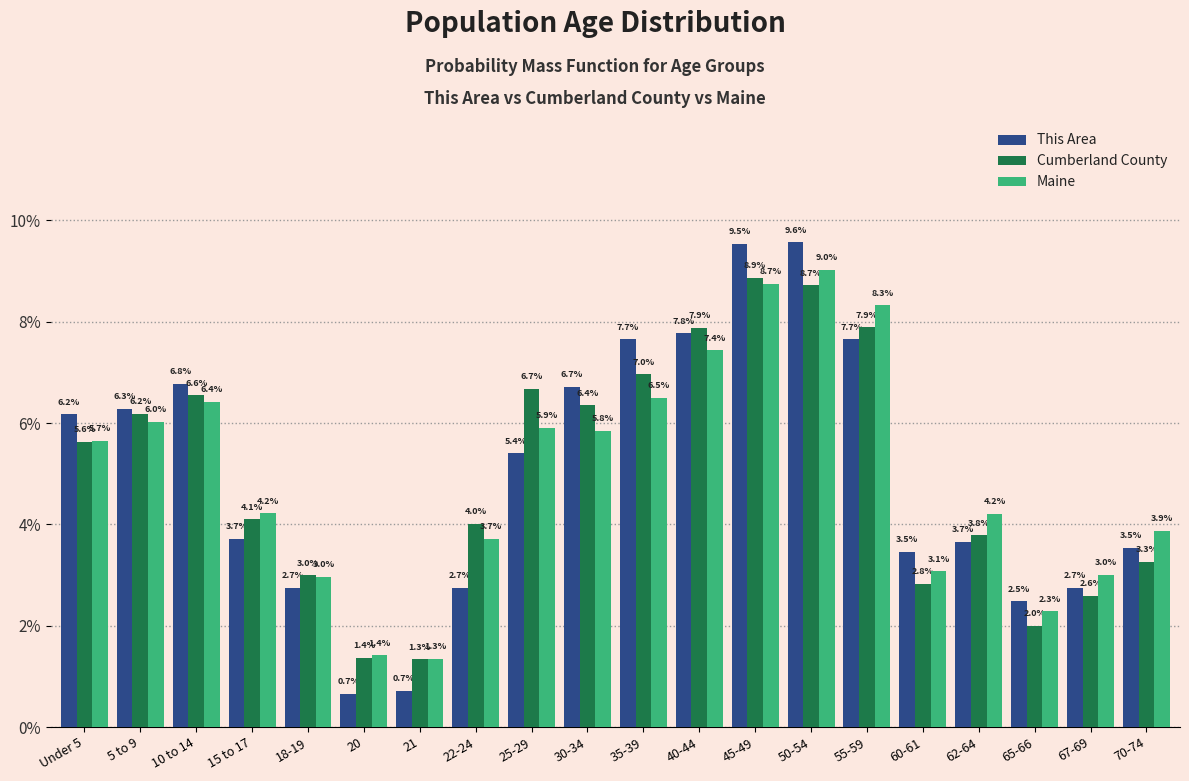

Reading left to right, transcribe all the data shown in this chart.

This Area: 6.2	6.3	6.8	3.7	2.7	0.7	0.7	2.7	5.4	6.7	7.7	7.8	9.5	9.6	7.7	3.5	3.7	2.5	2.7	3.5
Cumberland County: 5.6	6.2	6.6	4.1	3.0	1.4	1.3	4.0	6.7	6.4	7.0	7.9	8.9	8.7	7.9	2.8	3.8	2.0	2.6	3.3
Maine: 5.7	6.0	6.4	4.2	3.0	1.4	1.3	3.7	5.9	5.8	6.5	7.4	8.7	9.0	8.3	3.1	4.2	2.3	3.0	3.9